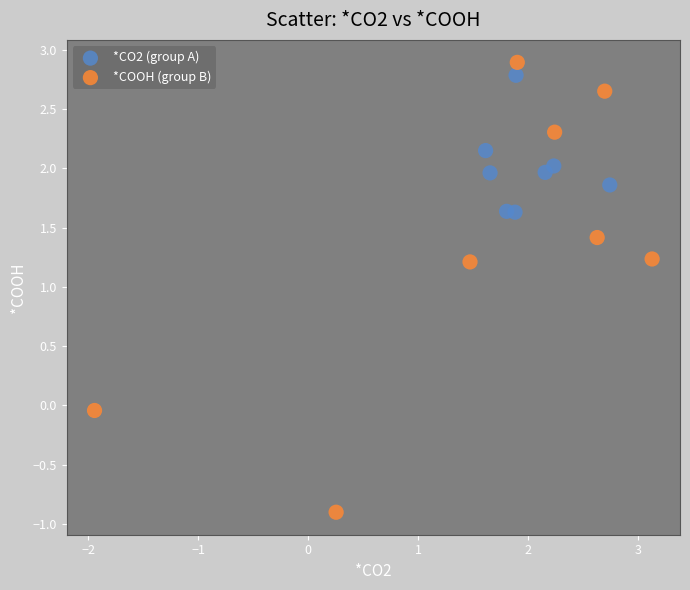

Which series reaches the minimum Y coordinate?

*COOH (group B)